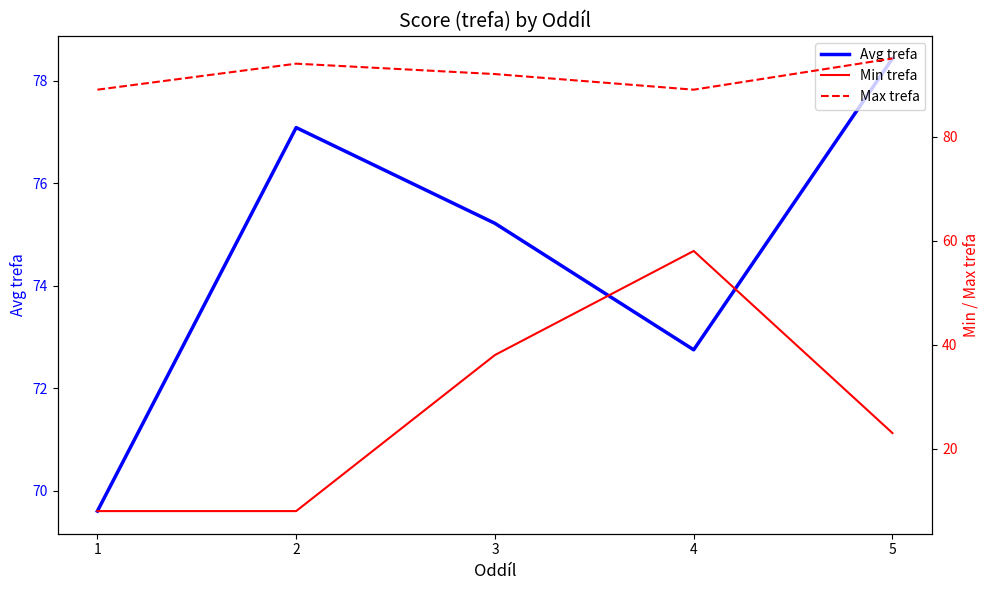

What is the difference between the Min trefa values at 3 and 1?

30.0